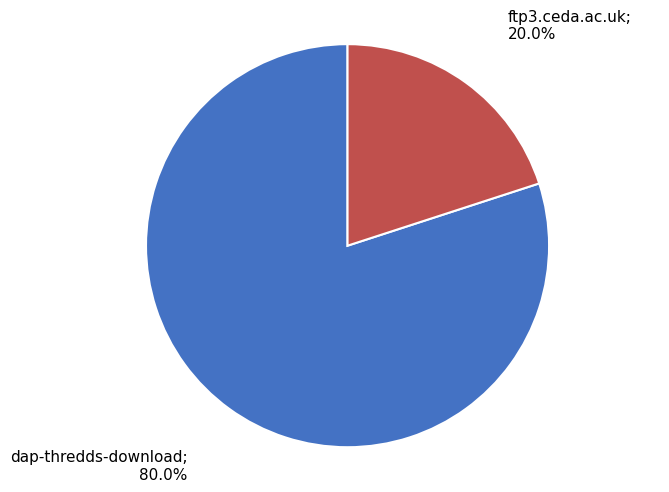

Is there a majority slice in this chart?

Yes